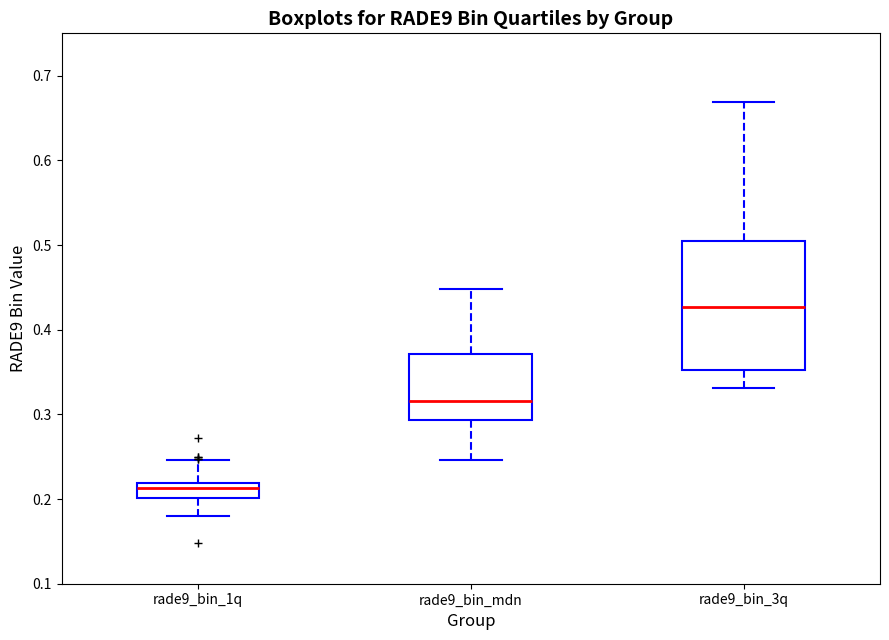

Comparing the boxes themselves (not the whiskers), which one is the tallest?

rade9_bin_3q